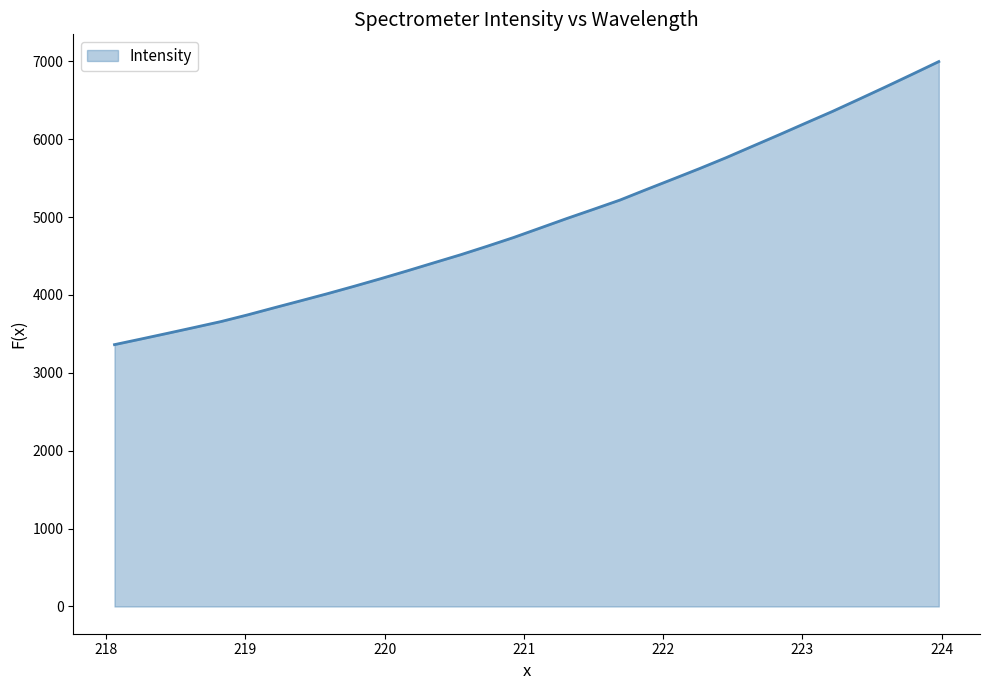

What is the difference between the maximum and minimum values?

3634.7